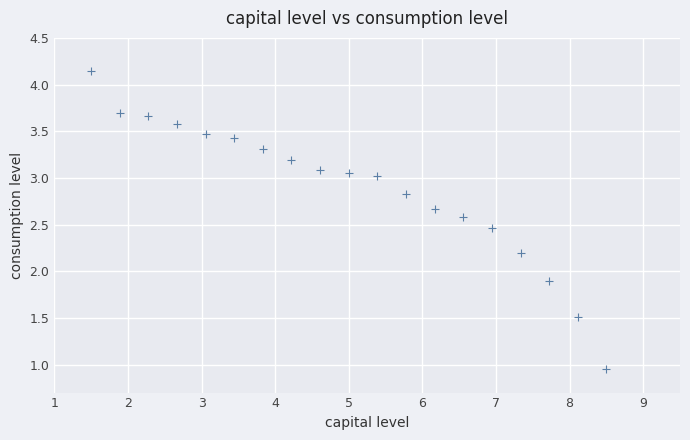

What is the range of Y values (max minus min)?

3.2